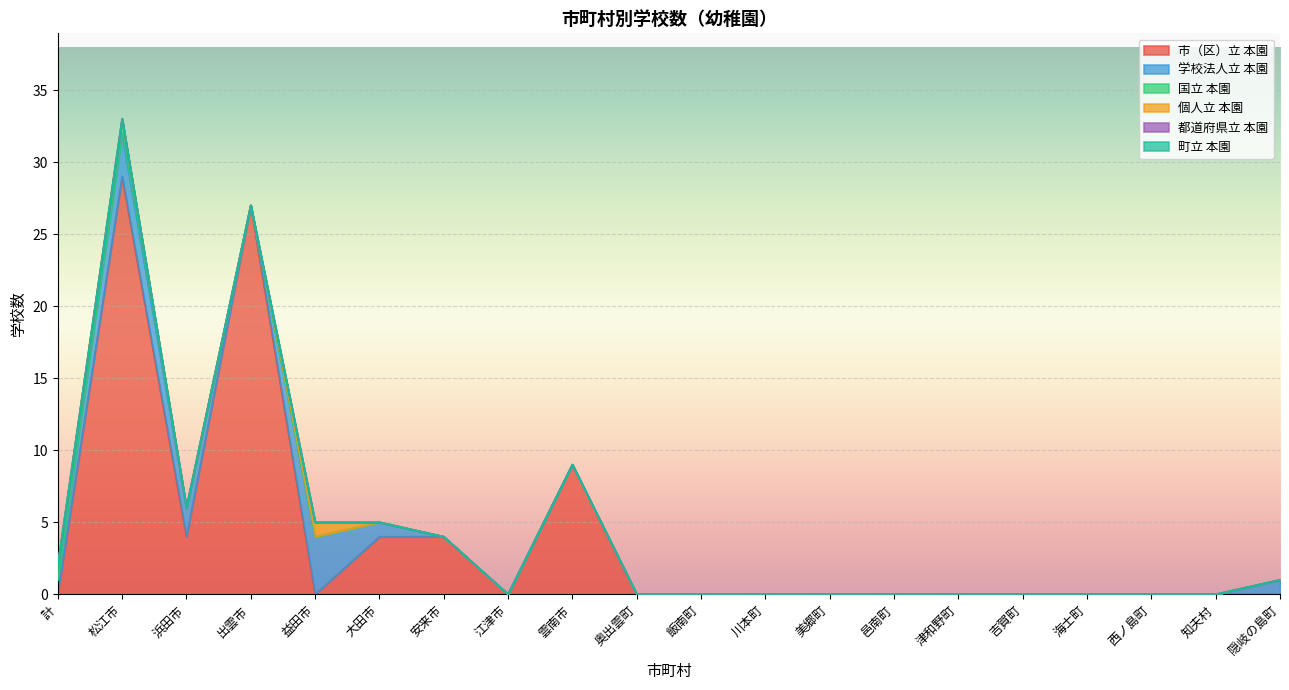

Which category has the highest value in the 市（区）立 本園 series?

松江市